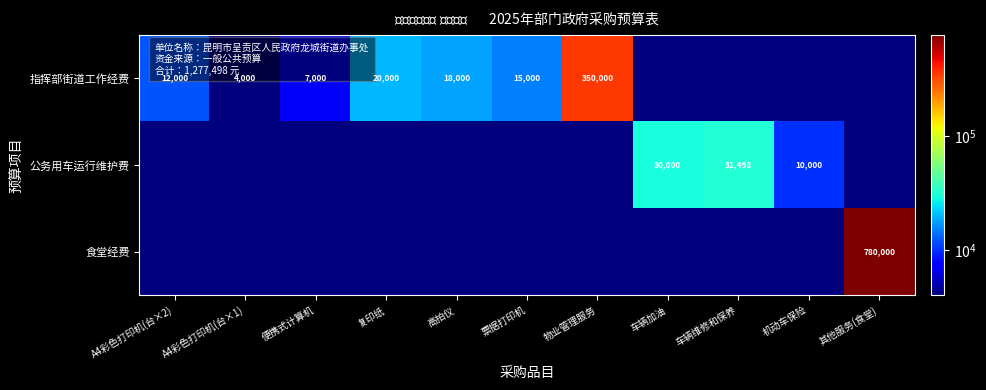

What is the sum of the 指挥部街道工作经费 values at A4彩色打印机(台×1) and 物业管理服务?

354000.0